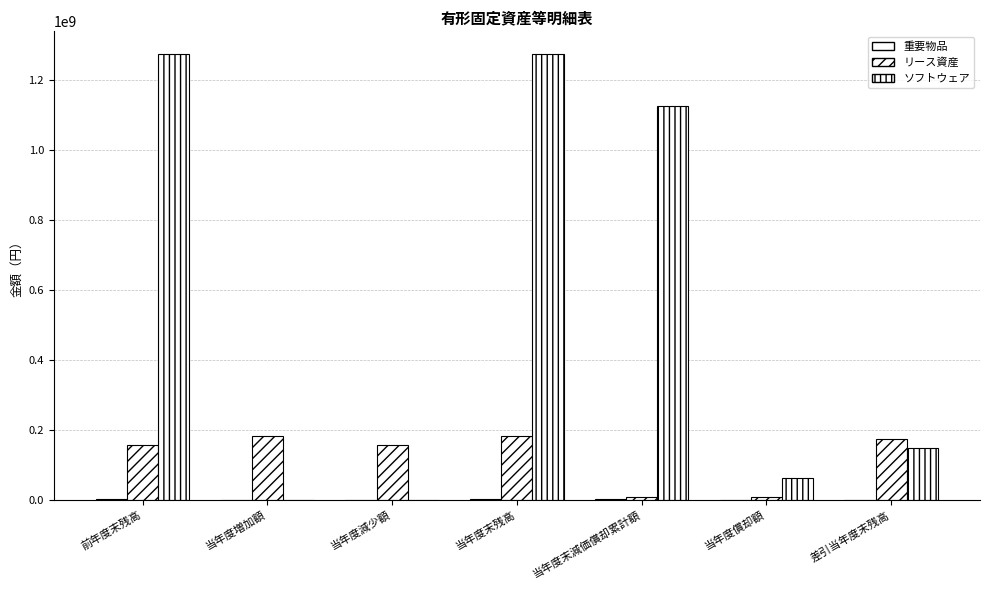

Does the chart contain stacked bars?

No